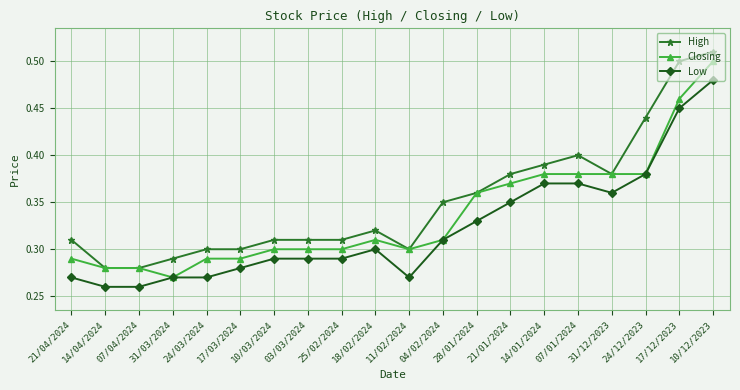

Between 21/01/2024 and 17/12/2023, which series saw the biggest shift?

High